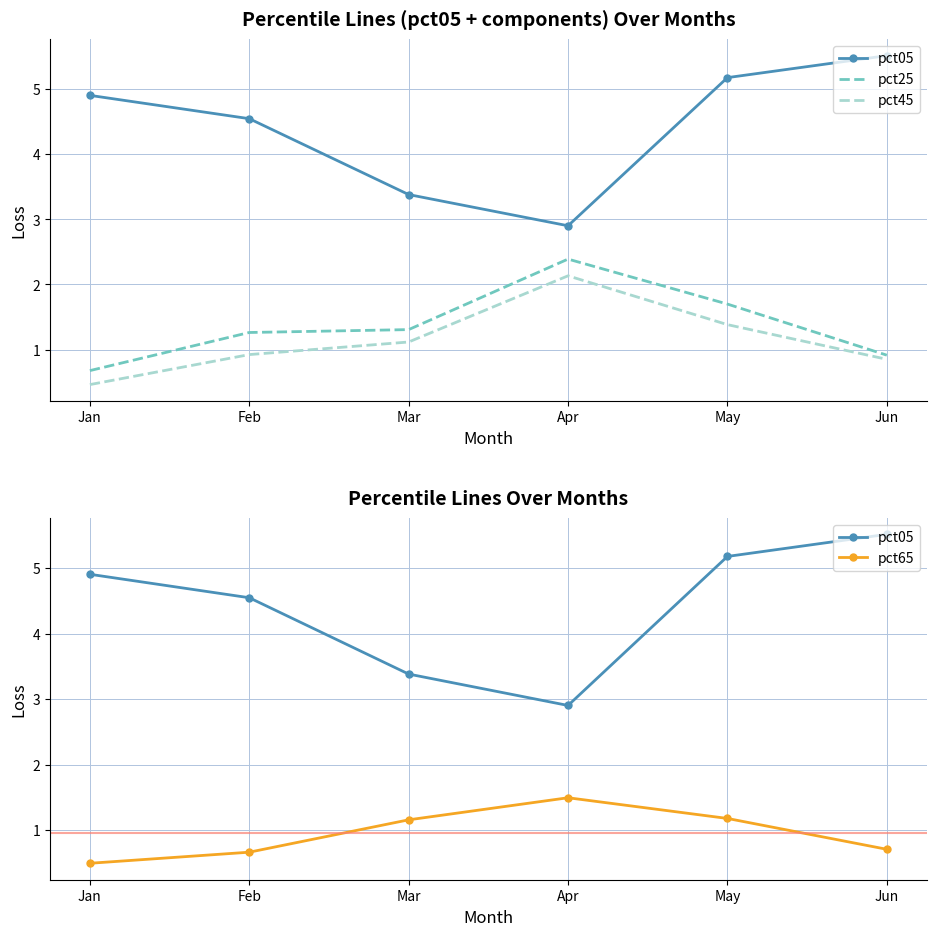

What is the spread (max minus min) of values at Mar?

2.3